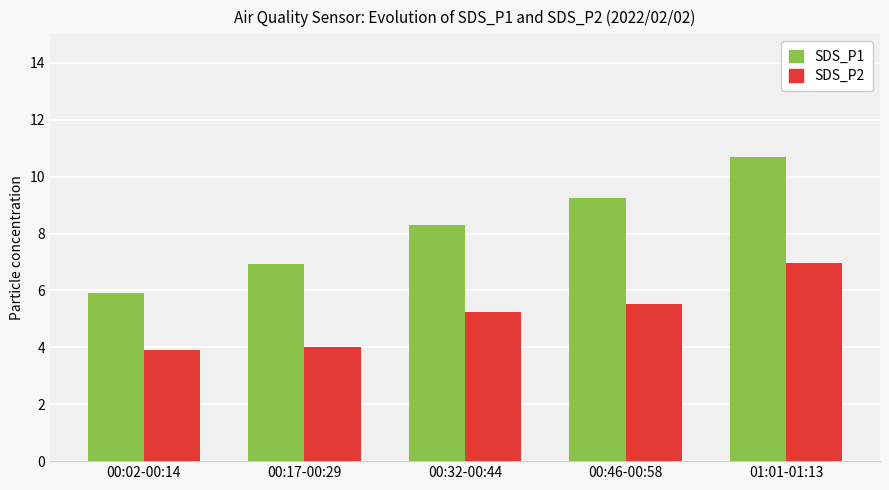

Reading left to right, what are all the values shown in this chart?

SDS_P1: 00:02-00:14=5.9	00:17-00:29=6.9	00:32-00:44=8.3	00:46-00:58=9.2	01:01-01:13=10.7
SDS_P2: 00:02-00:14=3.9	00:17-00:29=4.0	00:32-00:44=5.2	00:46-00:58=5.5	01:01-01:13=7.0